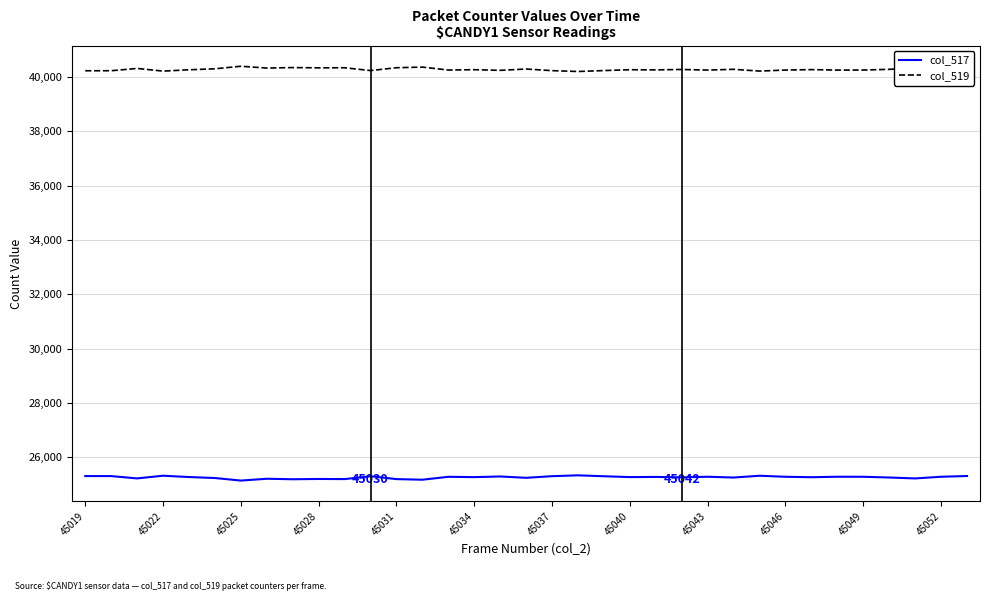

At how many categories does at least one series exceed 38550?

35